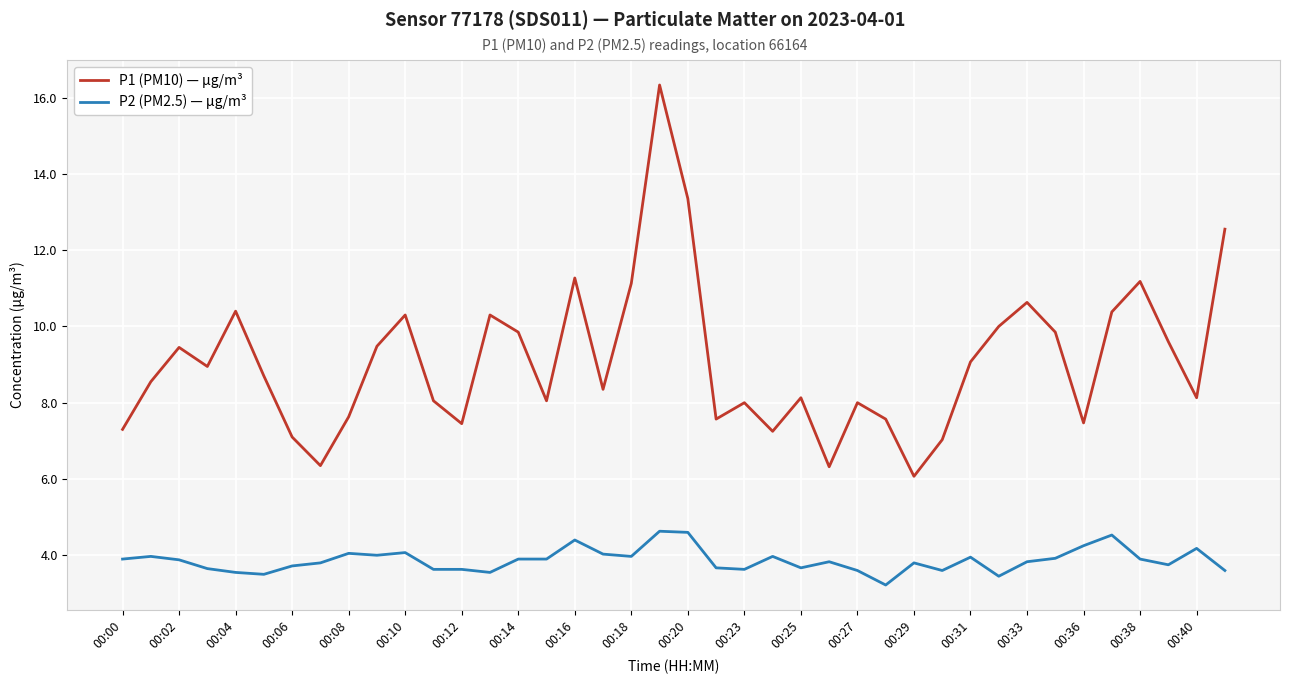

What is the smallest value displayed?

3.2